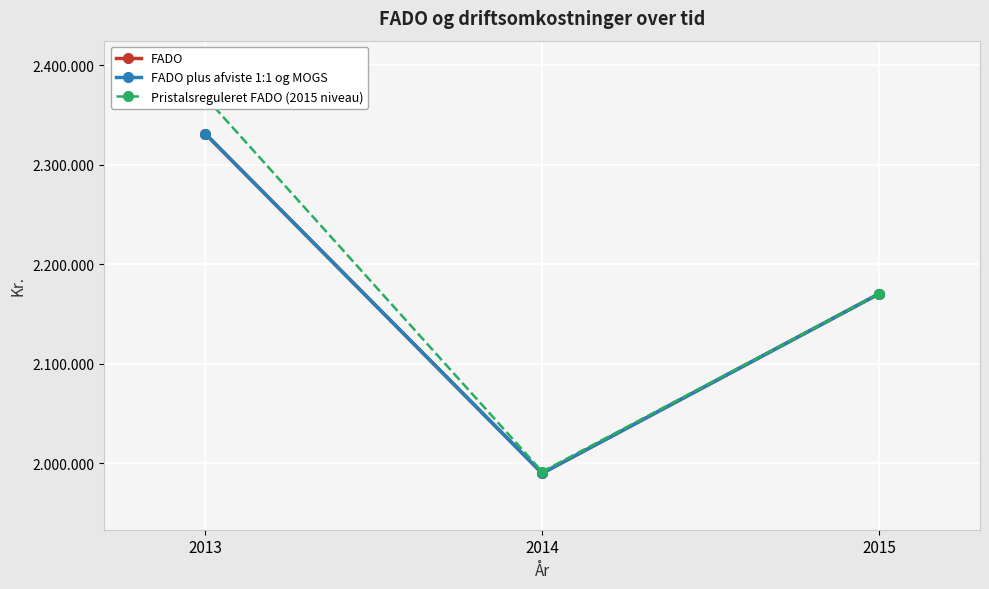

Which has a higher value, 2013 or 2015?

2013